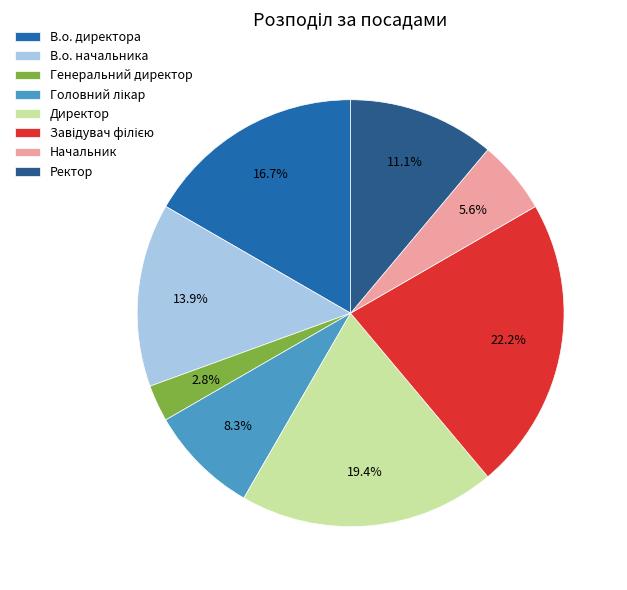

What portion of the pie excludes В.о. директора?

83.3%